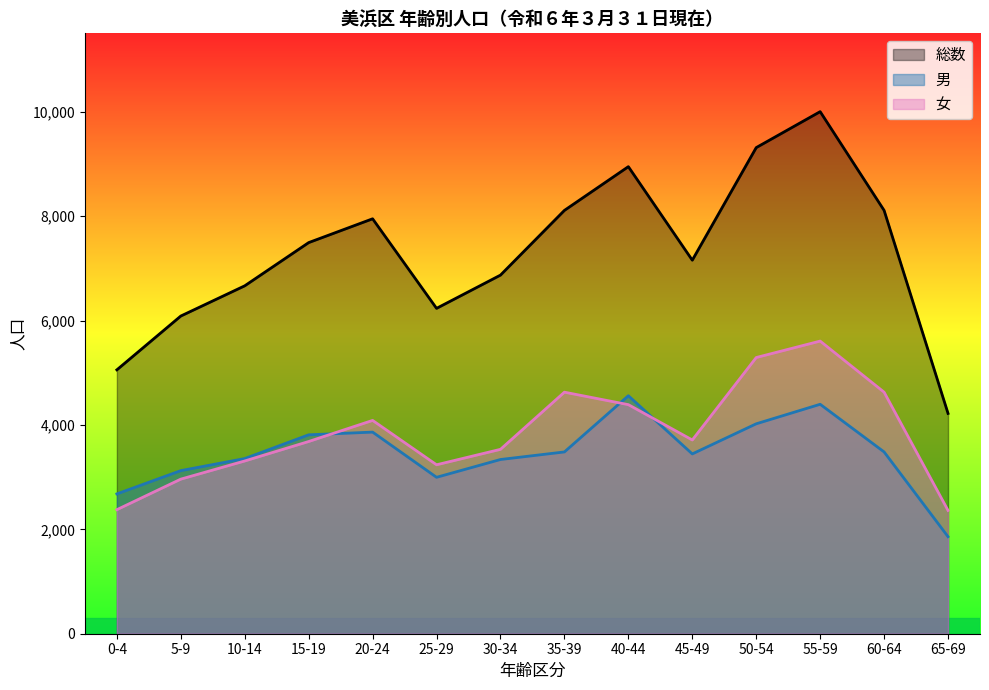

What is the sum of all 女 values?

53807